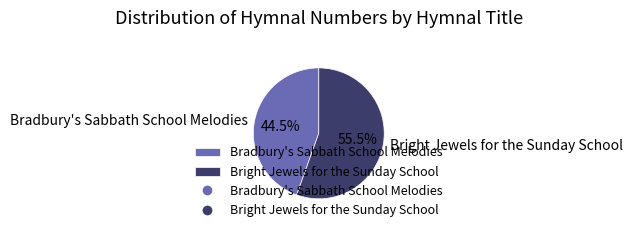

To the nearest percent, what is the combined percentage of Bright Jewels for the Sunday School and Bradbury's Sabbath School Melodies?

100%